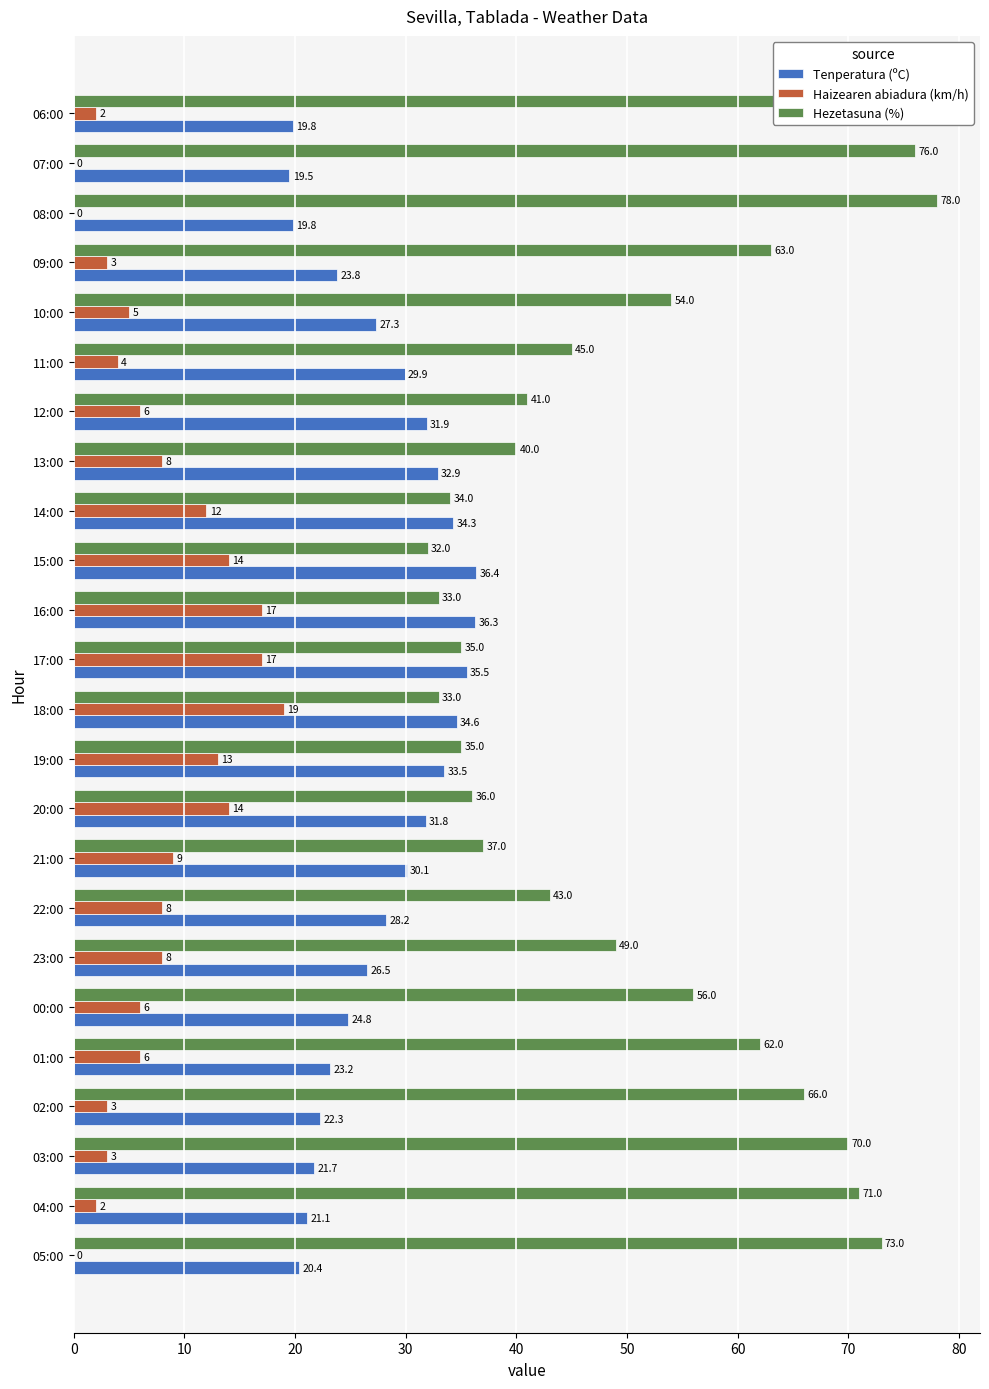

At which label is Haizearen abiadura (km/h) closest to 9?

21:00